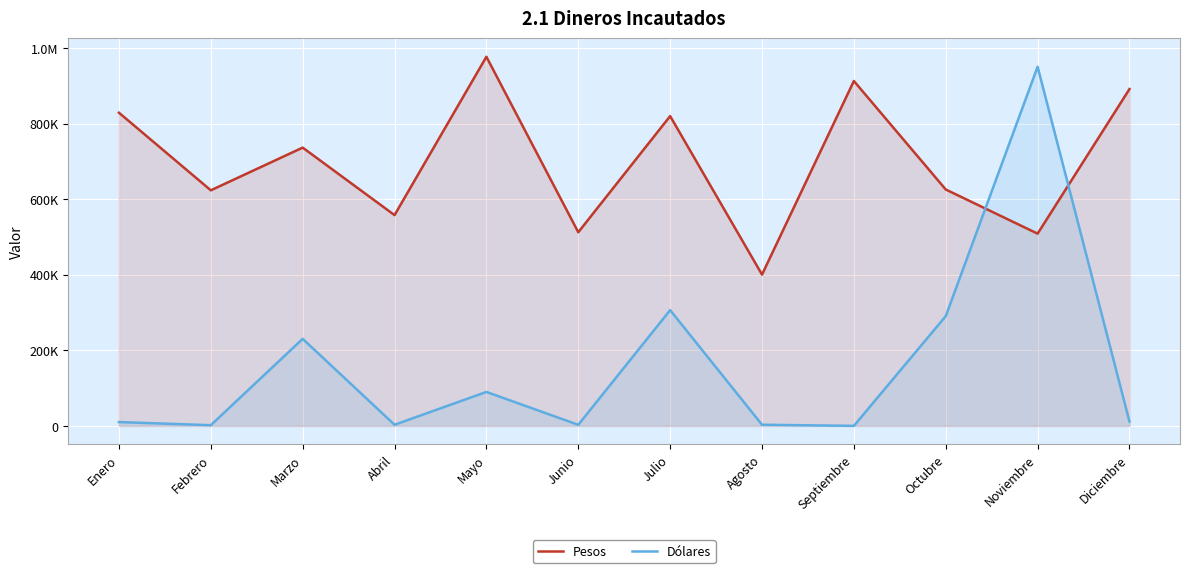

List the labels in order of Dólares value, largest first.

Noviembre, Julio, Octubre, Marzo, Mayo, Diciembre, Enero, Agosto, Abril, Junio, Febrero, Septiembre